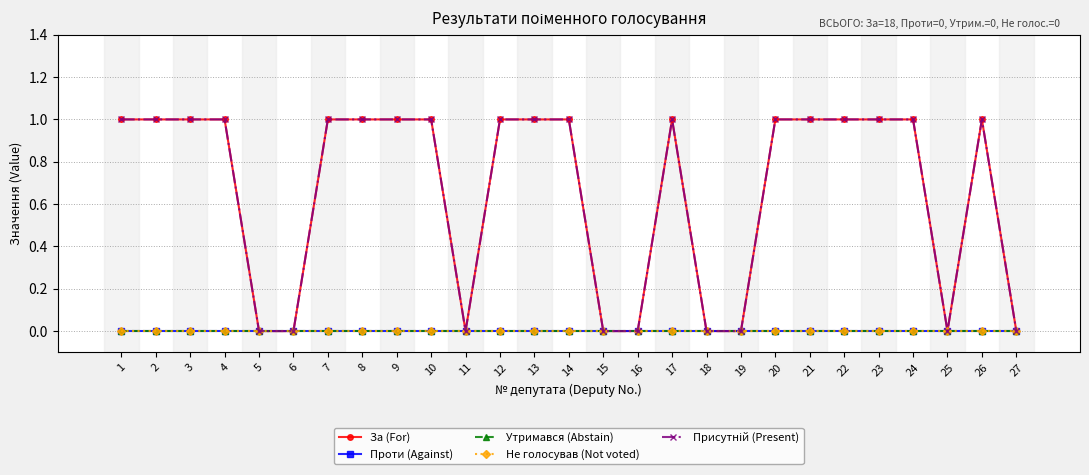

At which category is the sum across all series the highest?

1